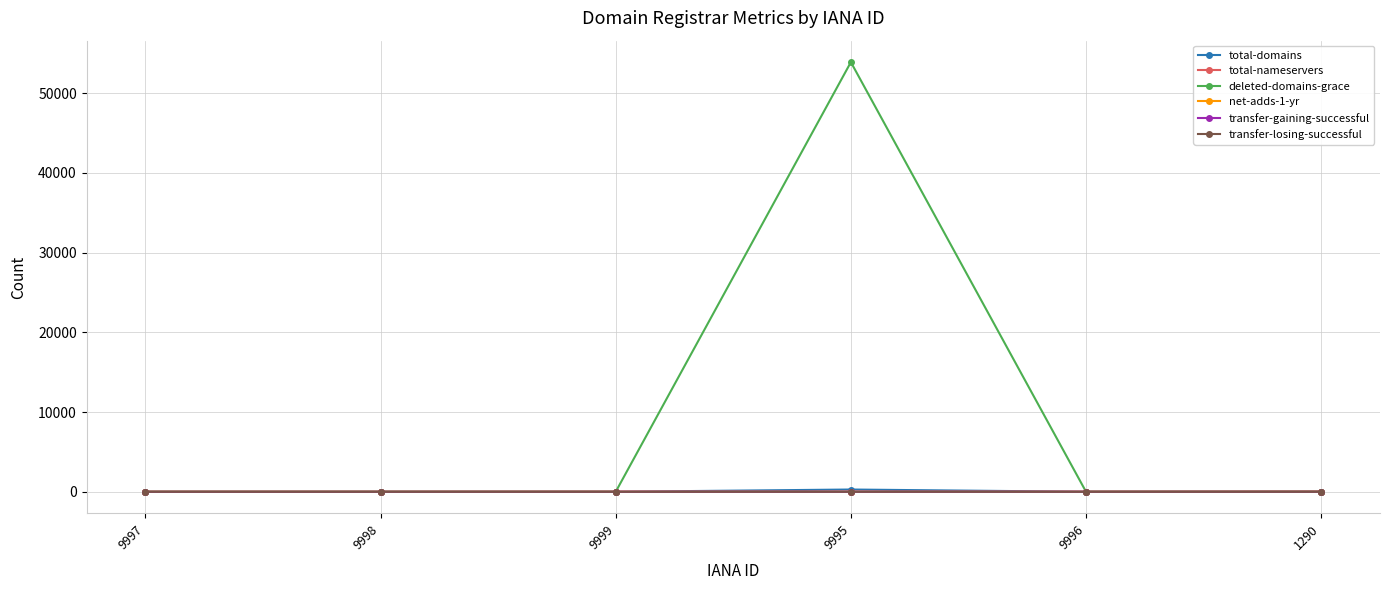

Which series has the widest spread of values?

deleted-domains-grace